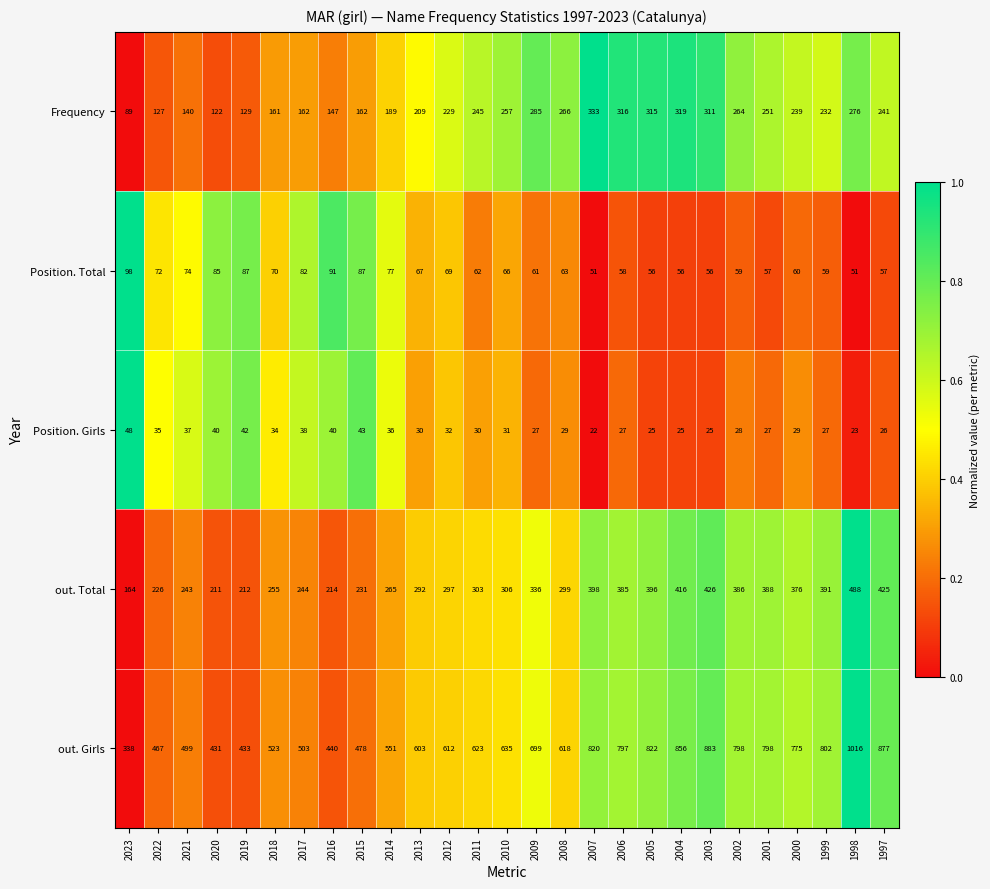

What value does the out. Total series have at 2018?

255